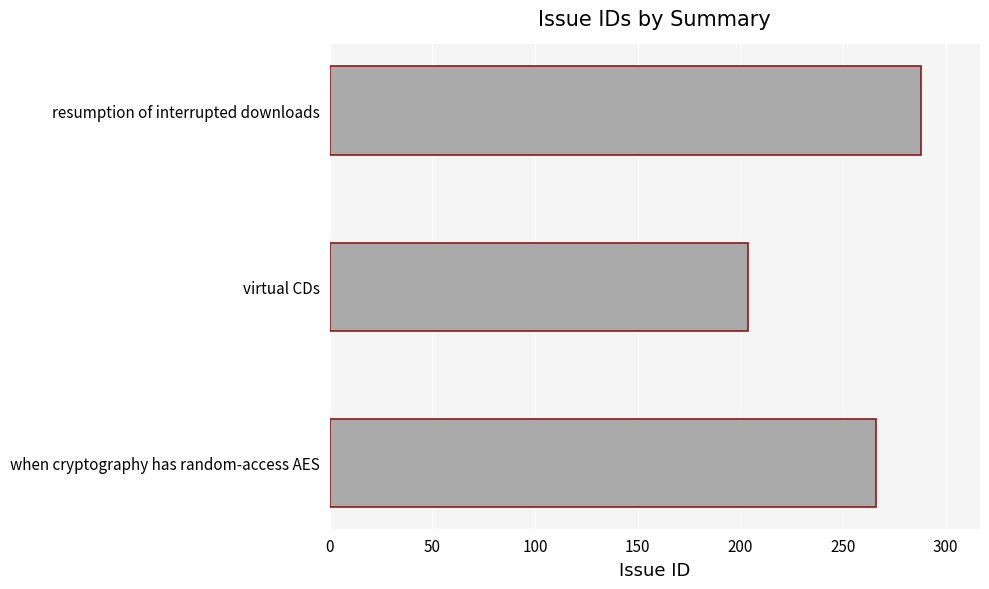

The value at when cryptography has random-access AES is 104. True or false?

False